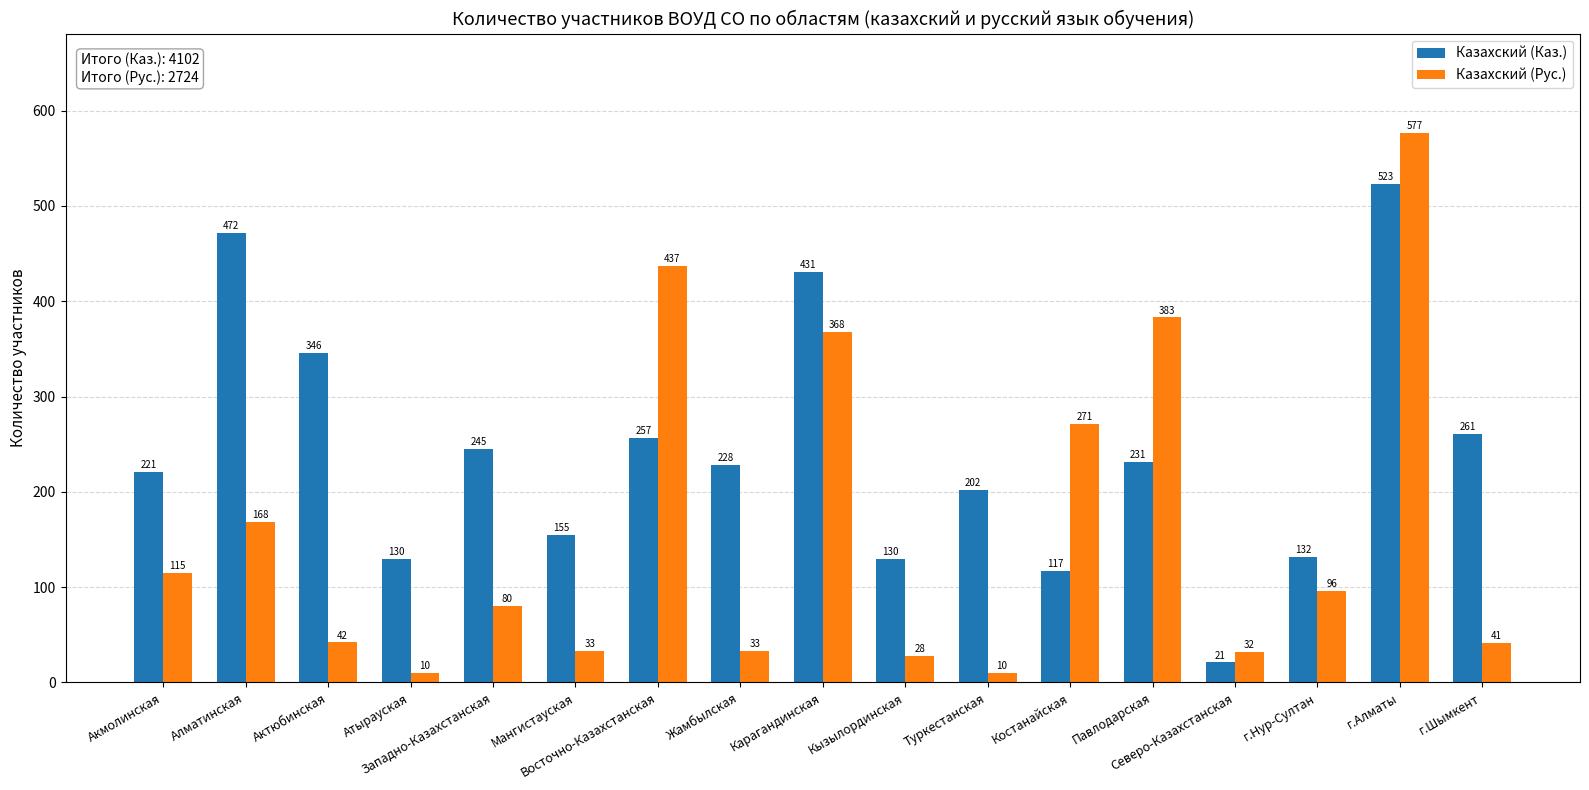

Reading left to right, transcribe all the data shown in this chart.

Казахский (Каз.): 221	472	346	130	245	155	257	228	431	130	202	117	231	21	132	523	261
Казахский (Рус.): 115	168	42	10	80	33	437	33	368	28	10	271	383	32	96	577	41